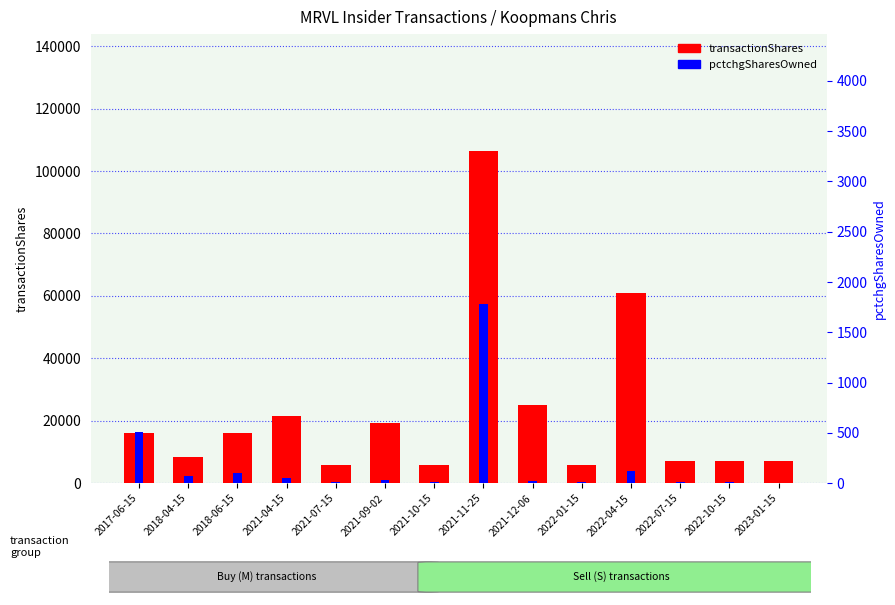

Is it true that transactionShares equals 25000 at 2021-12-06?

True